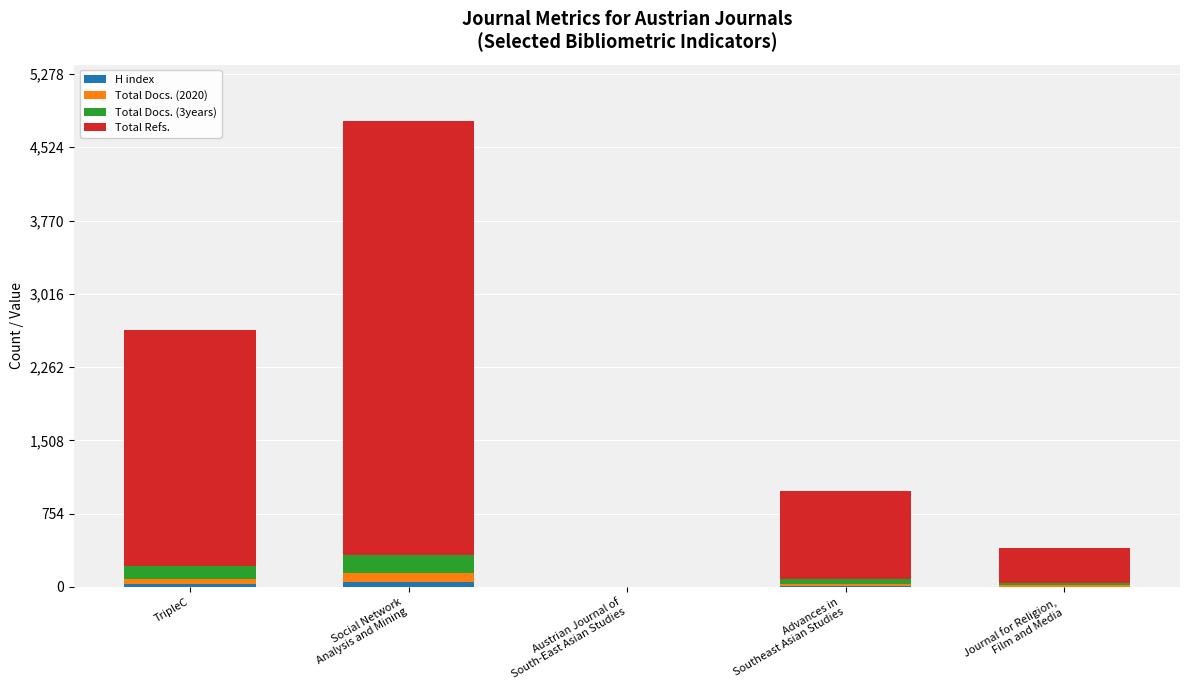

Count the number of categories in the chart.

5